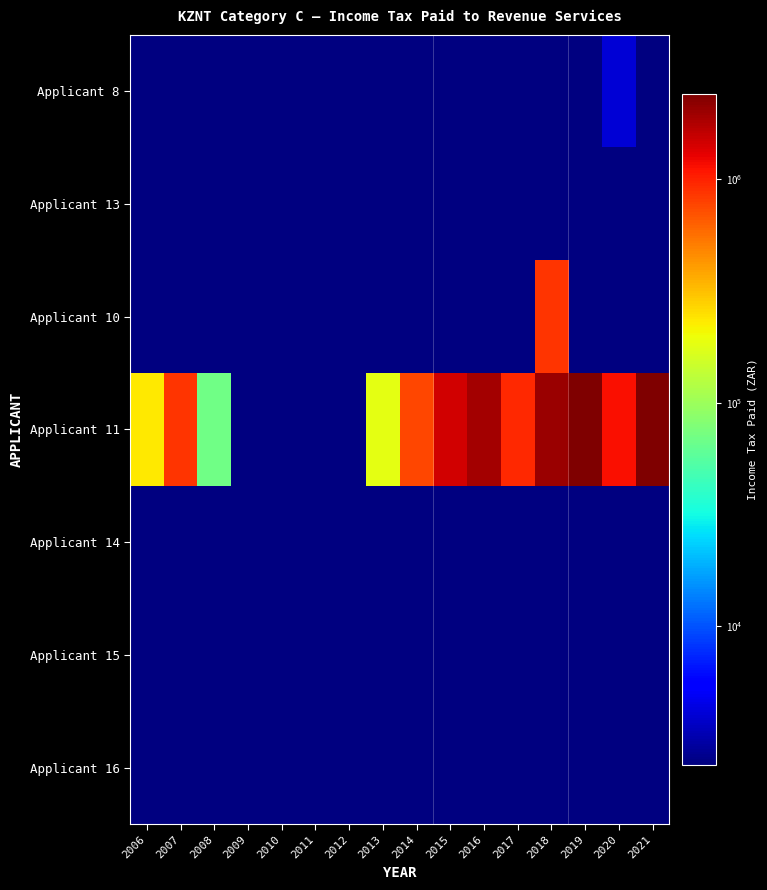

Which series has the largest range (max minus min)?

Applicant 11